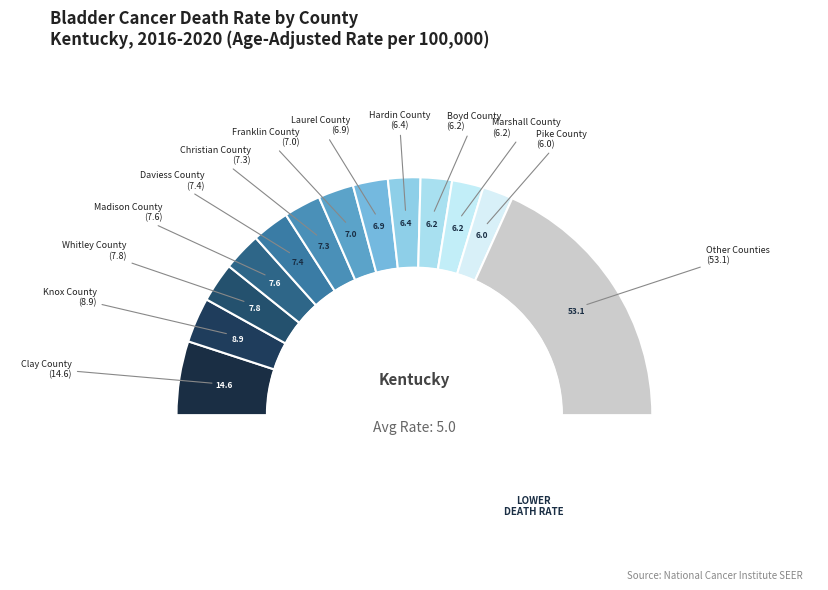

What percentage is the Madison County slice, to the nearest percent?

5%